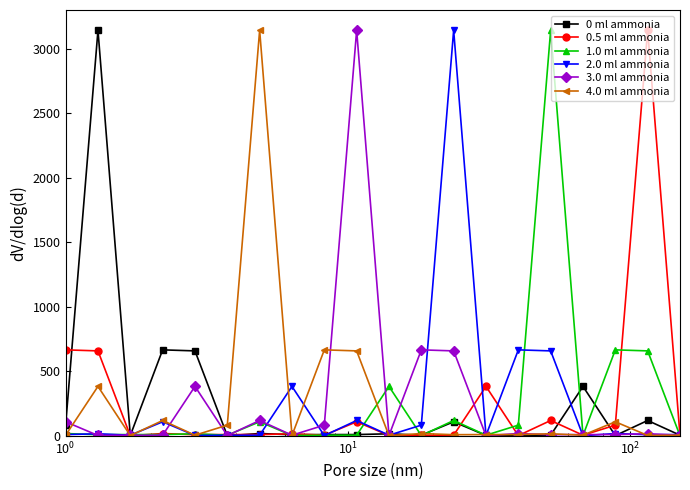

At how many categories does at least one series exceed 2410?

6